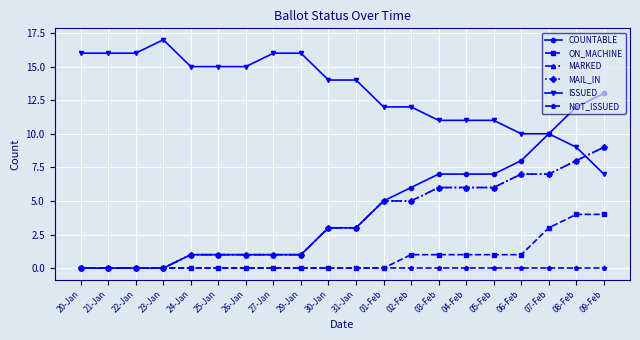

Does the chart have visible grid lines?

Yes